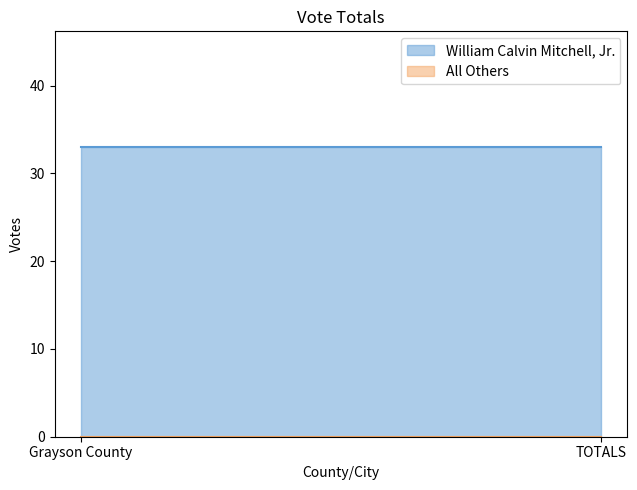

What is the total value across all series at TOTALS?

33